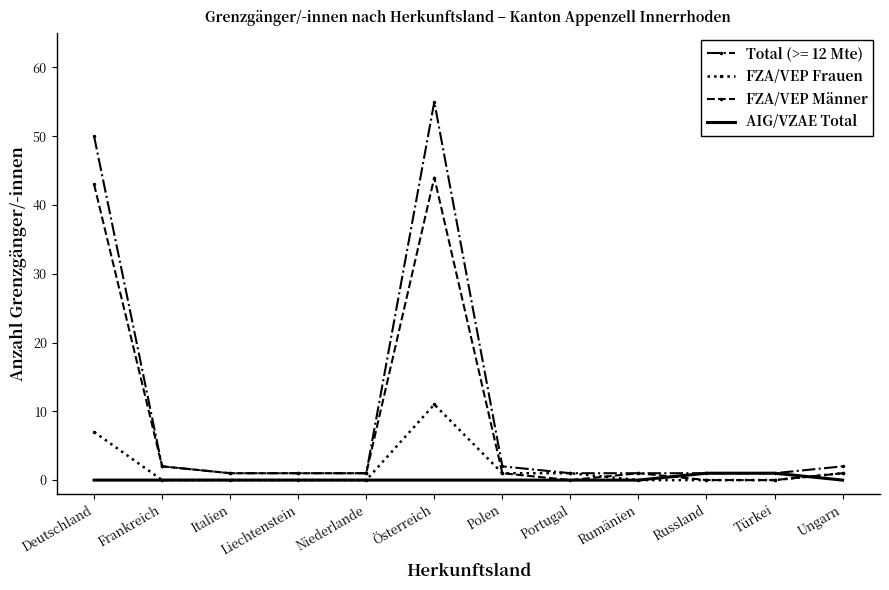

What is the greatest value displayed?

55